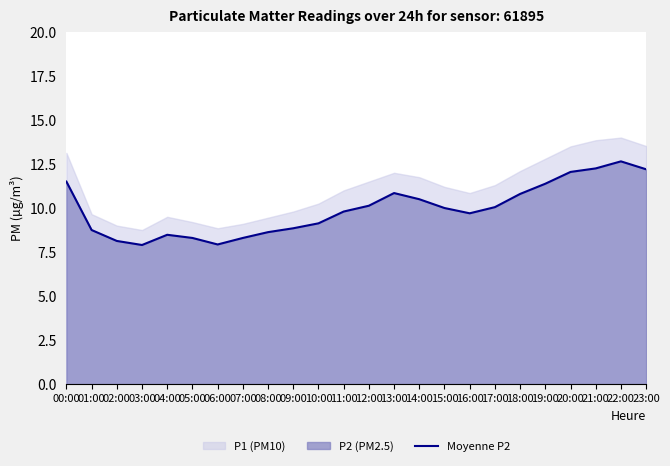

Reading right to left, extract all data points from this chart.

12.2	12.7	12.2	12.1	11.4	10.8	10.1	9.7	10.0	10.5	10.8	10.1	9.8	9.1	8.8	8.6	8.3	7.9	8.3	8.5	7.9	8.1	8.8	11.5